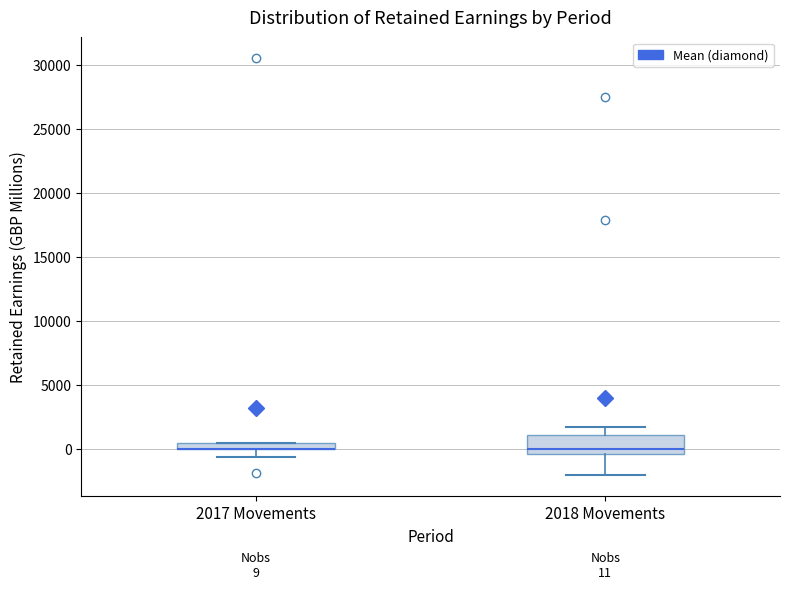

Which box is the tallest, from its lower edge to its upper edge?

2018 Movements